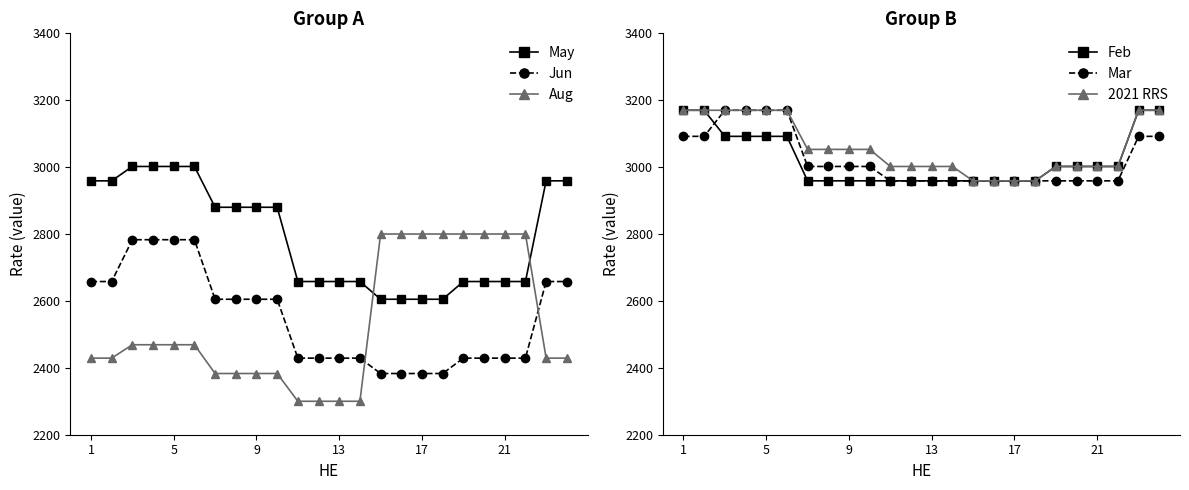

What are all the series names shown in the legend?

May, Jun, Aug, Feb, Mar, 2021 RRS